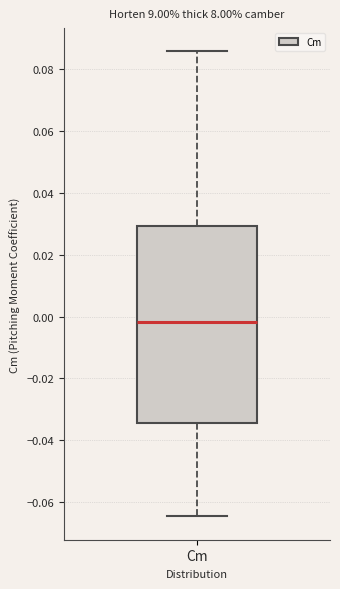

Read this box plot against the y-axis: the position of the median line, the range covered by the box, and the ends of both whiskers. The values are not printed on the chart, so give them approximately, as read against the axis.

median -0.002, box -0.034 to 0.030, whiskers -0.064 to 0.086